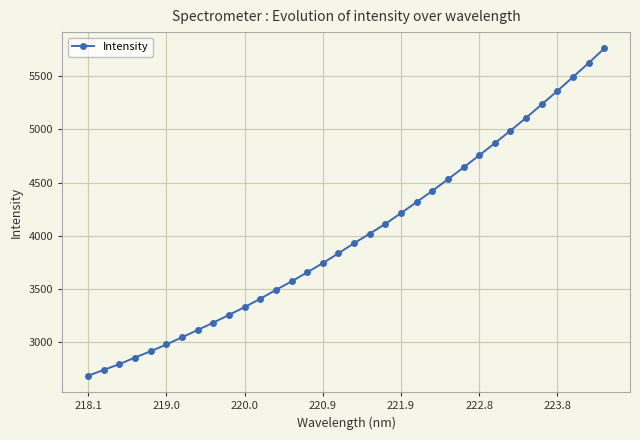

Is this an area chart (filled region under the line)?

No